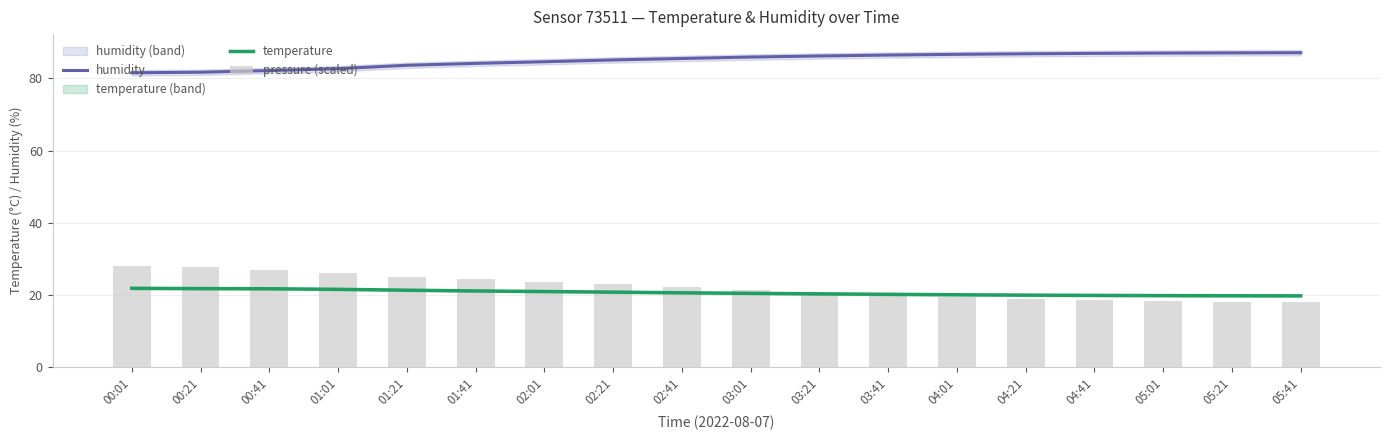

Which series has the widest spread of values?

pressure (scaled)